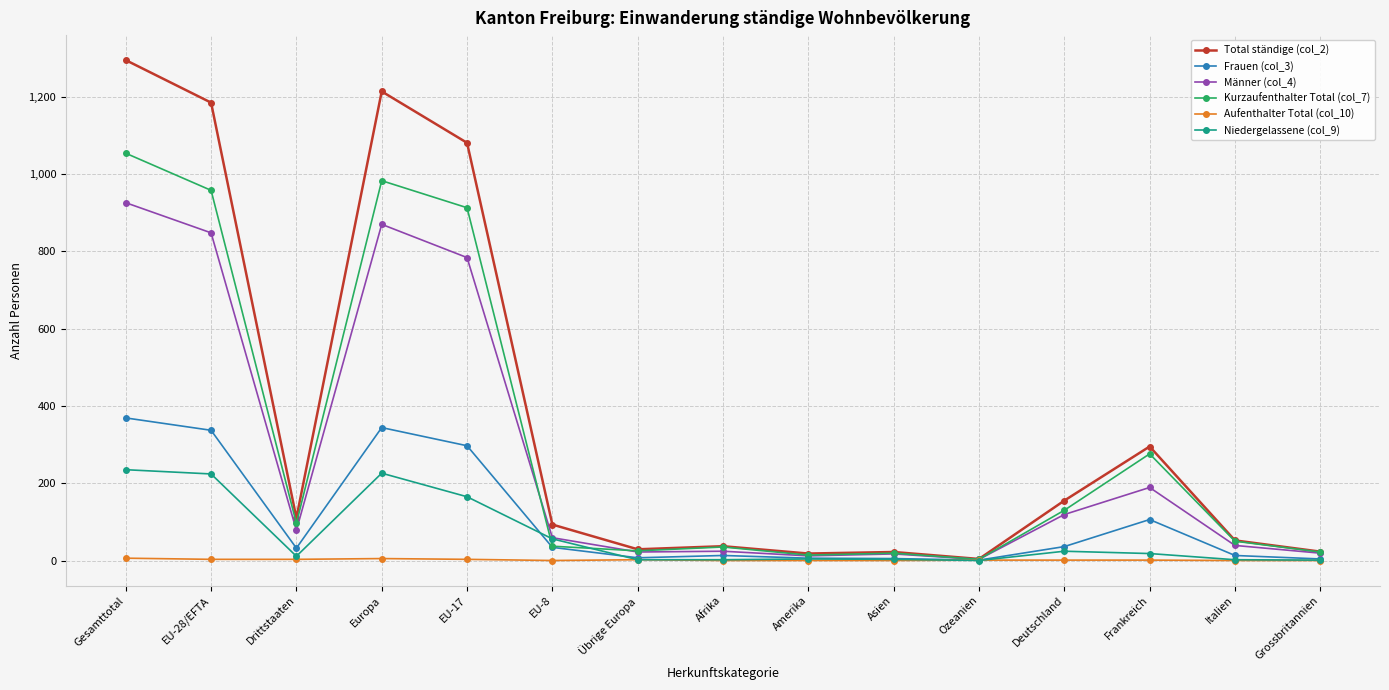

What position from the left is Europa?

4